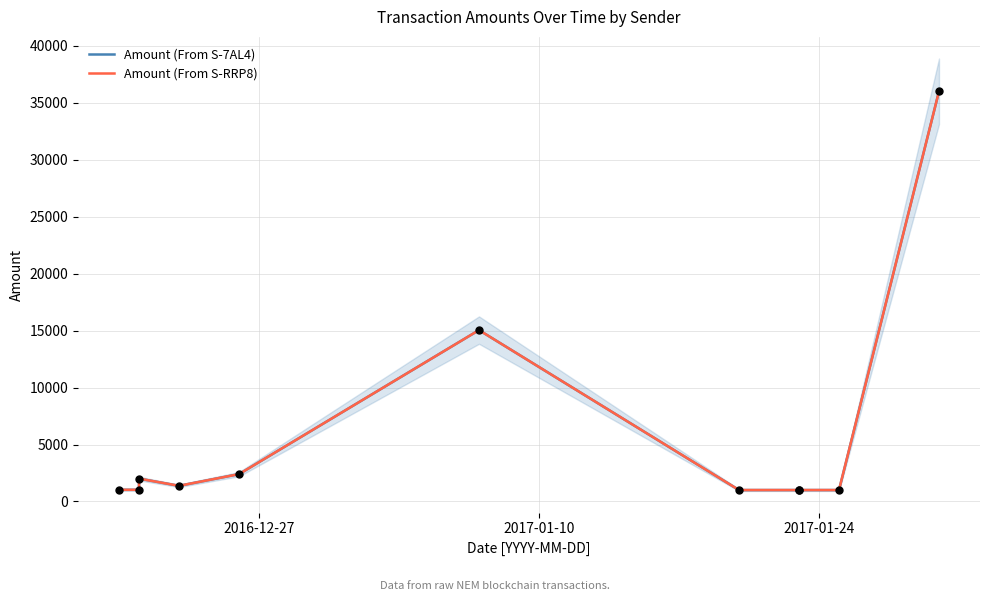

Which series has the largest total across all categories?

Amount (From S-RRP8)